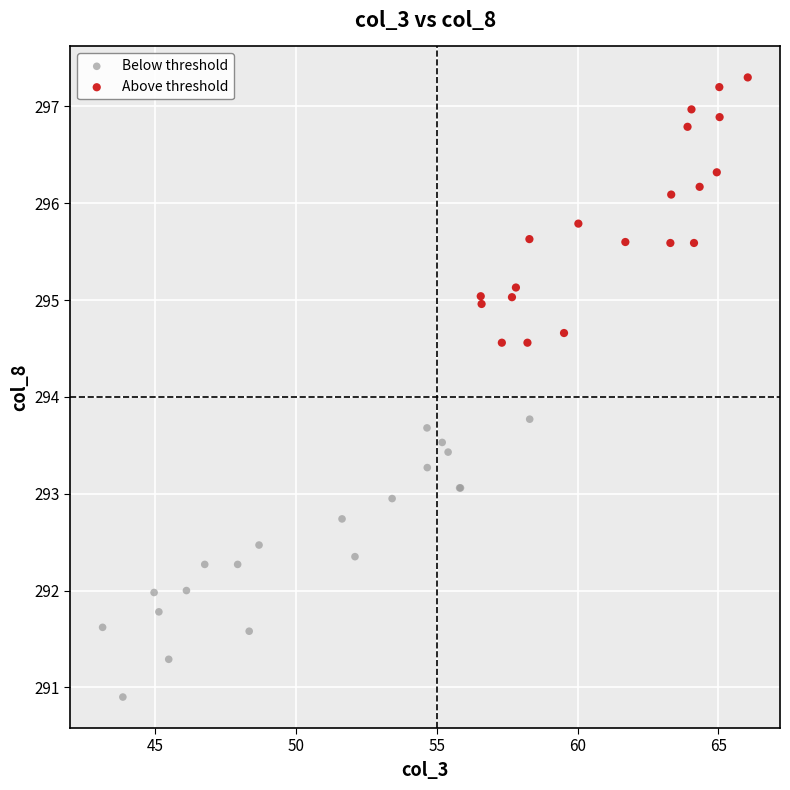

What are all the series names shown in the legend?

Below threshold, Above threshold